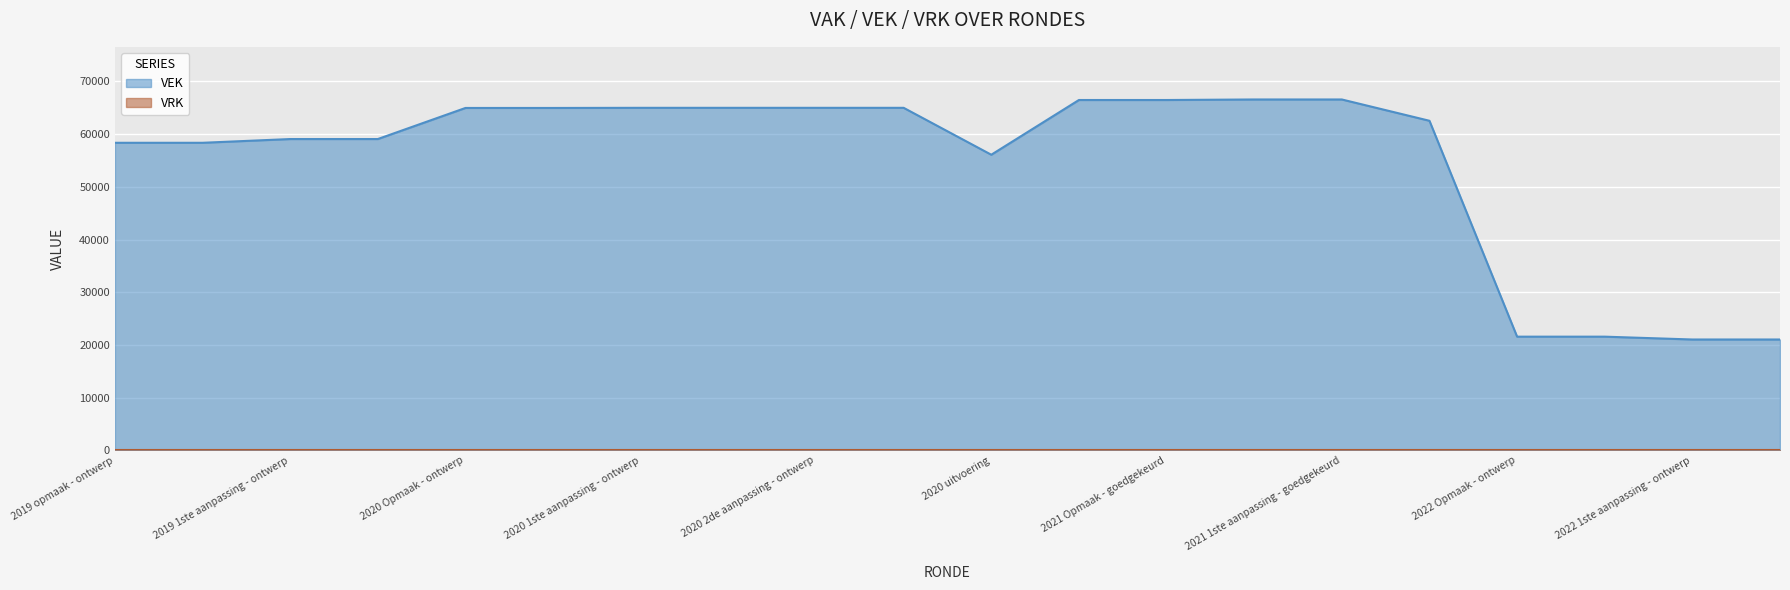

What is the greatest value displayed?

66589